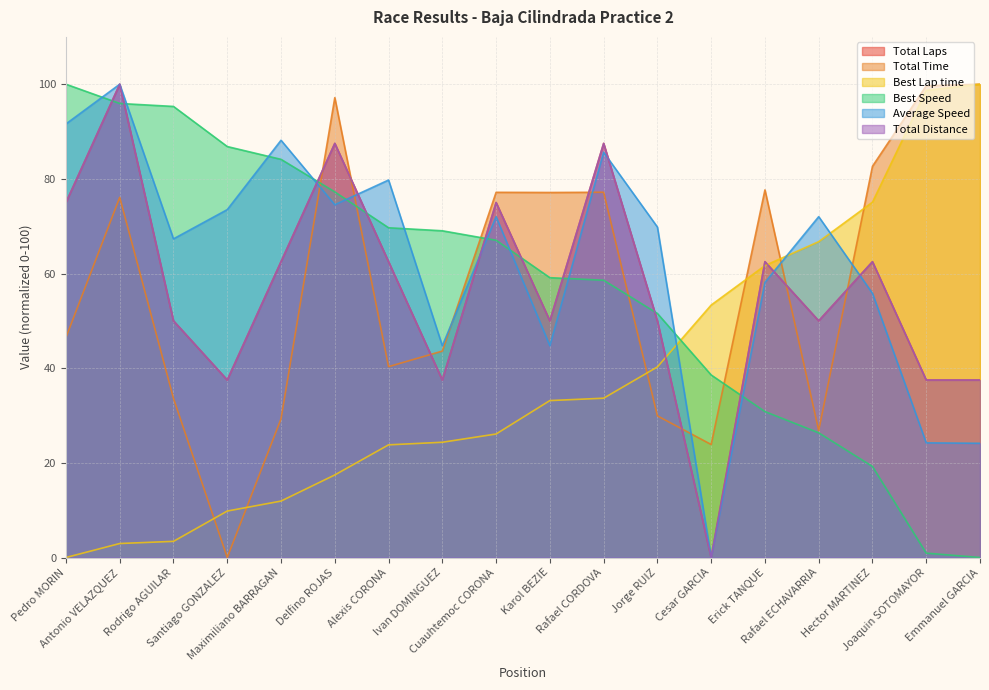

After their last crossing, which series has the higher values: Best Speed or Total Distance?

Total Distance